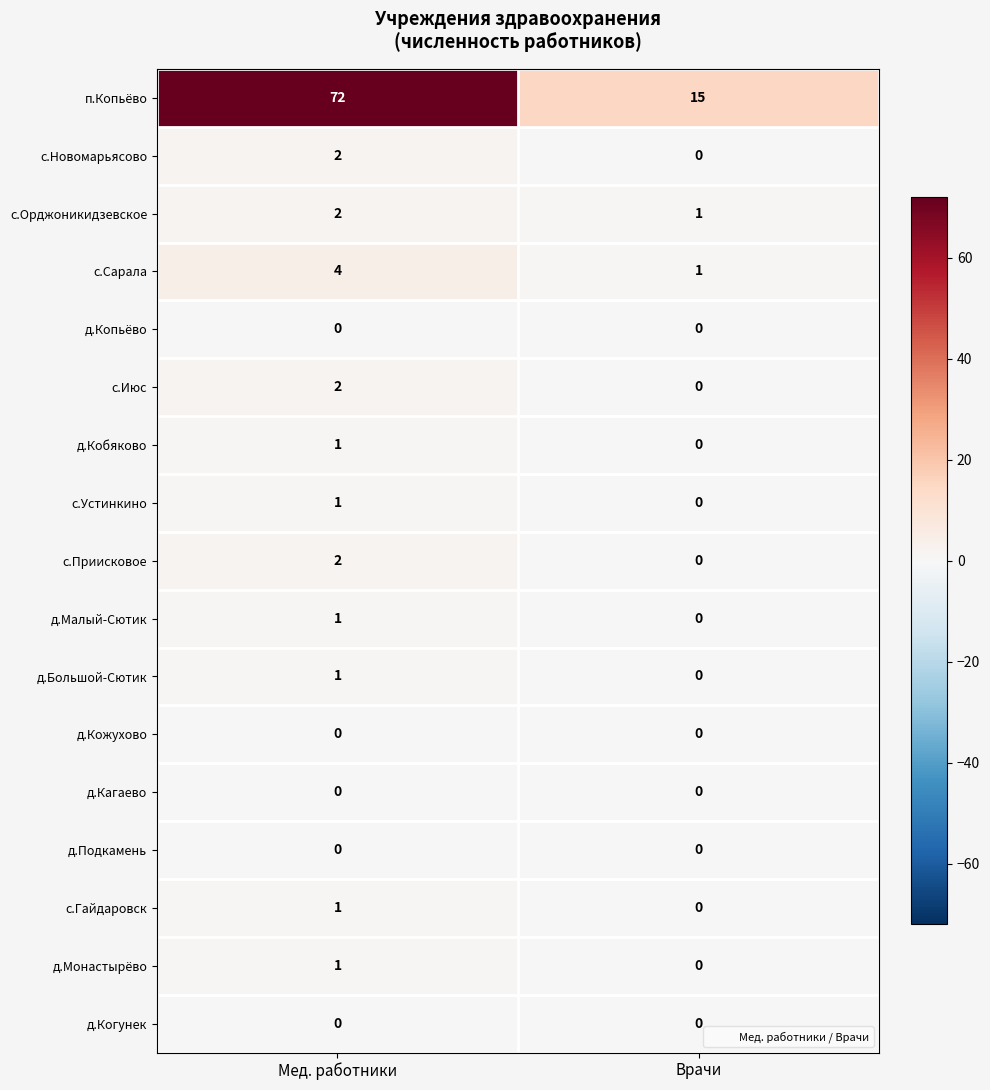

What is the total value across all series at Мед. работники?

90